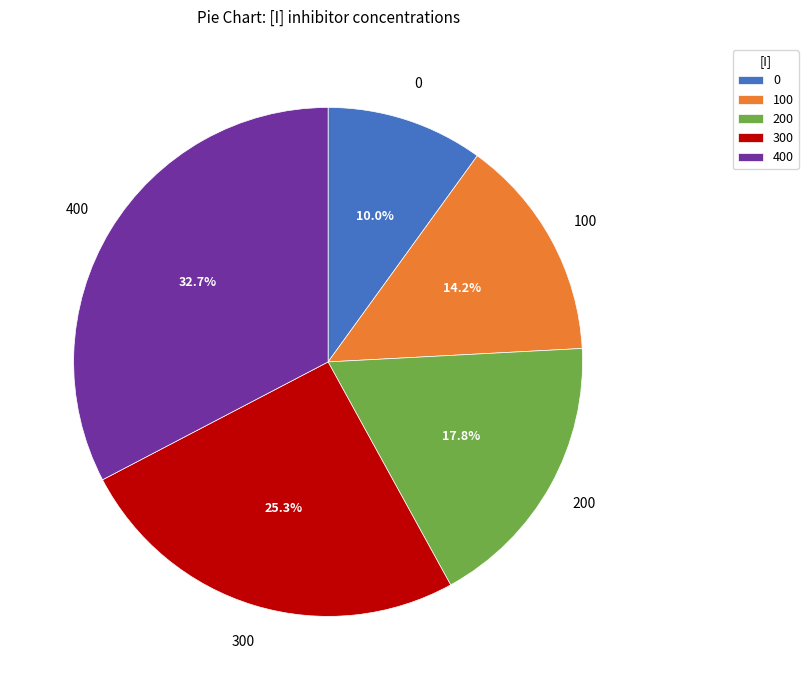

Which has a higher value, 300 or 100?

300